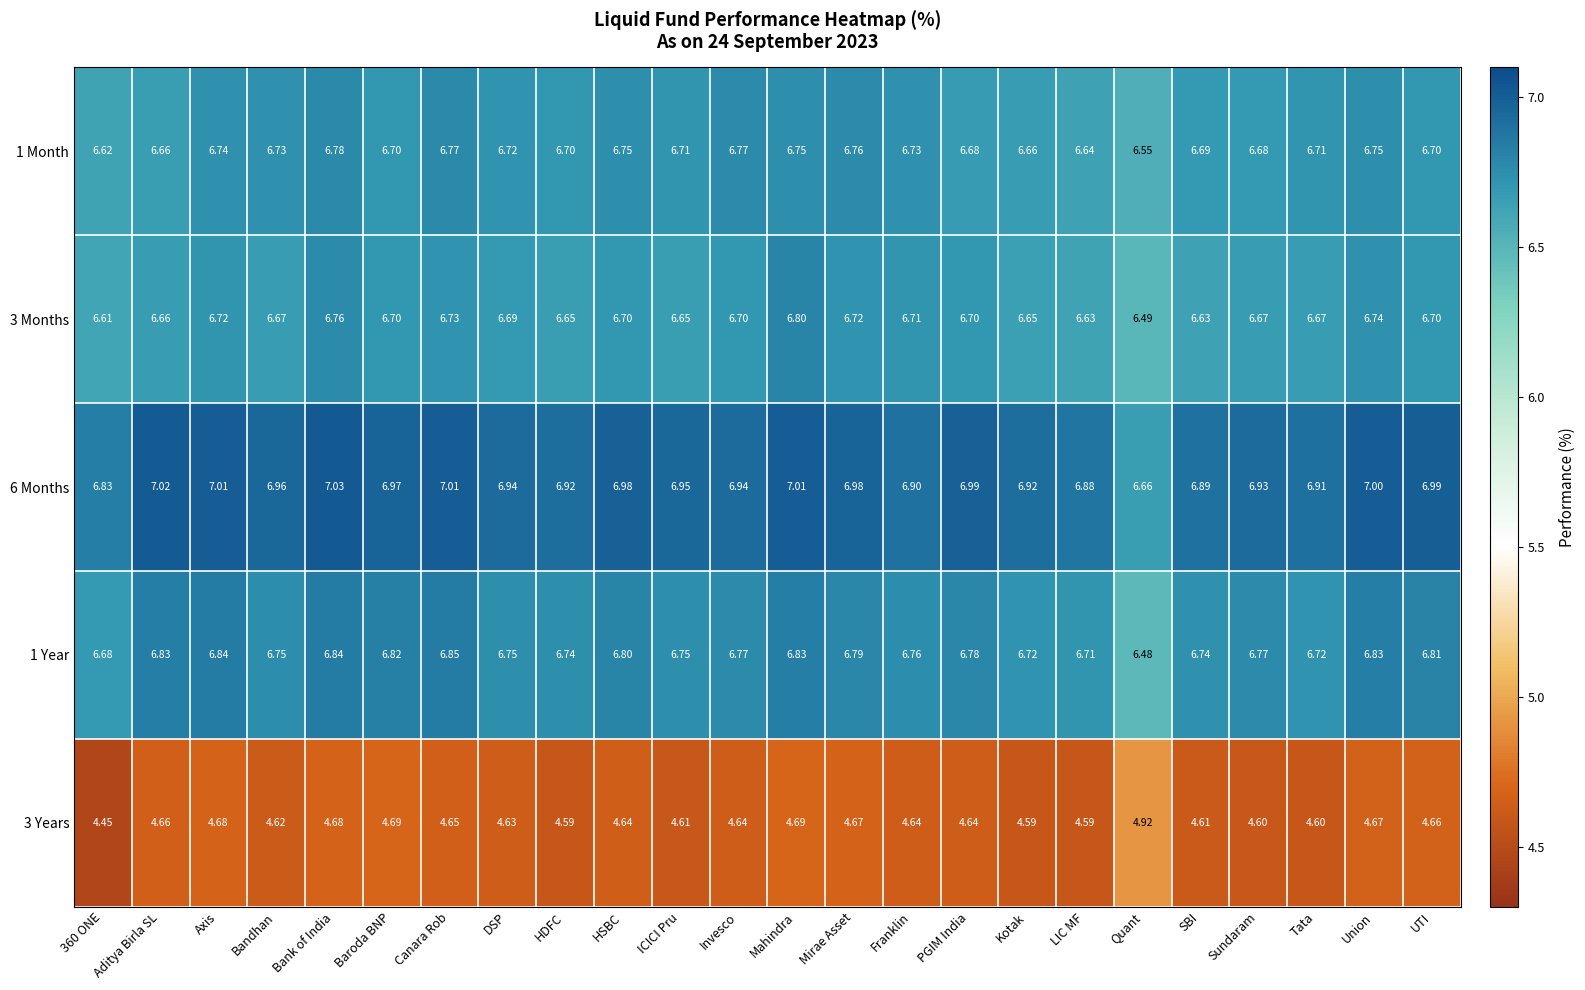

At which label does 1 Year reach its peak?

Canara Rob